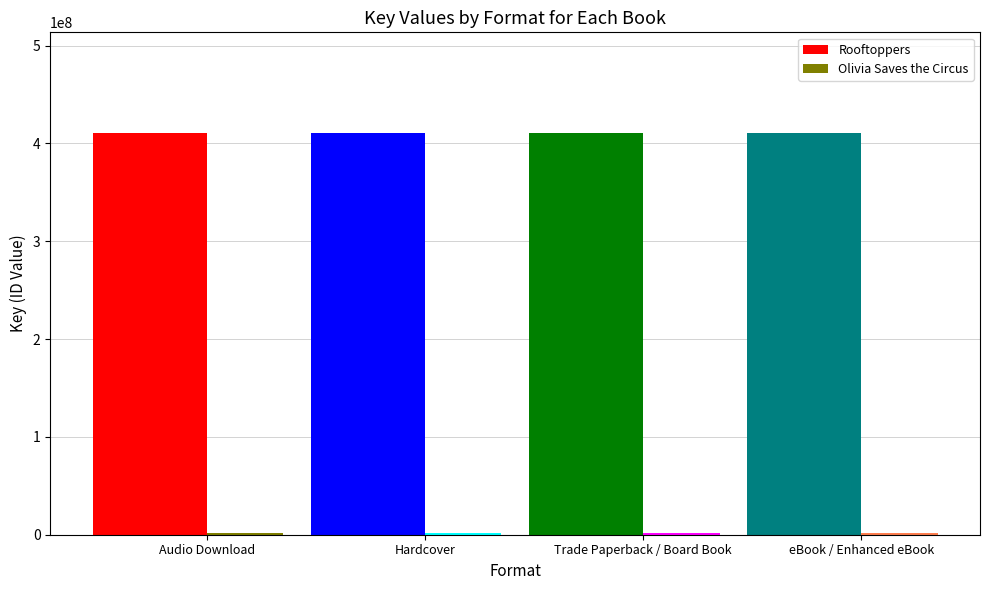

What is the total value across all series at Audio Download?

412288454